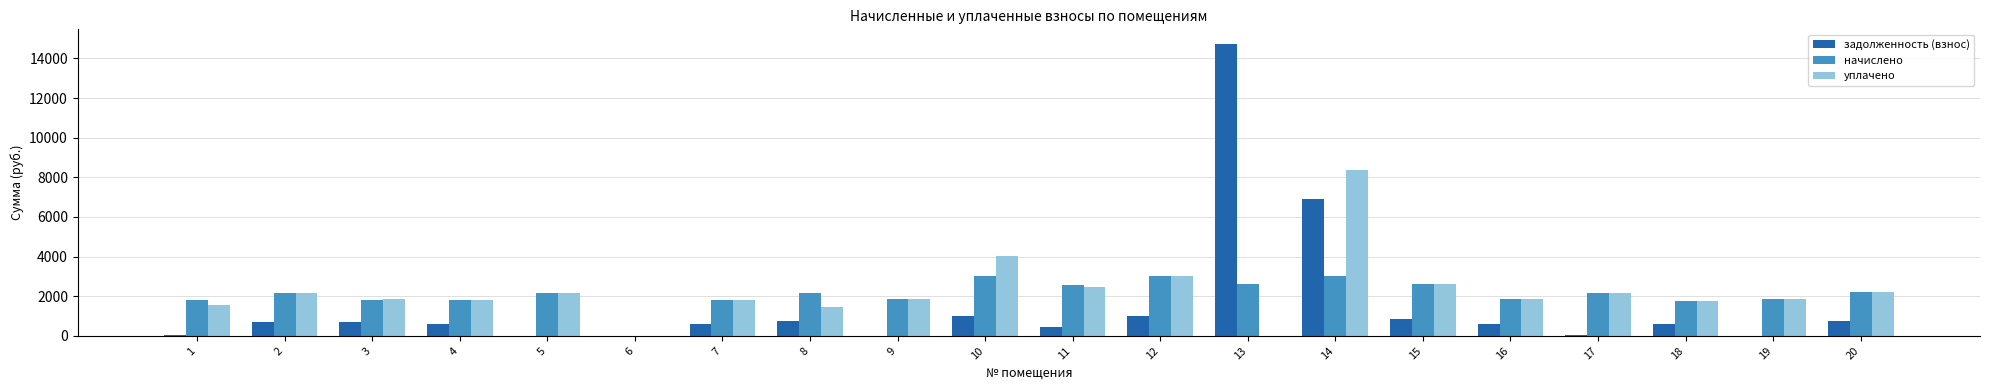

Between 7 and 10, which series saw the biggest shift?

уплачено